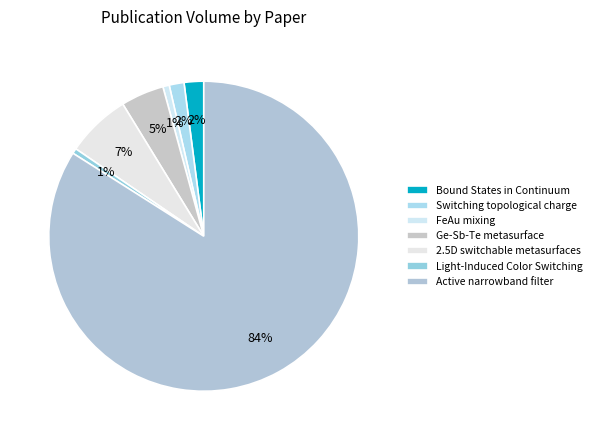

Do Active narrowband filter and Switching topological charge together represent more than half of the pie?

Yes